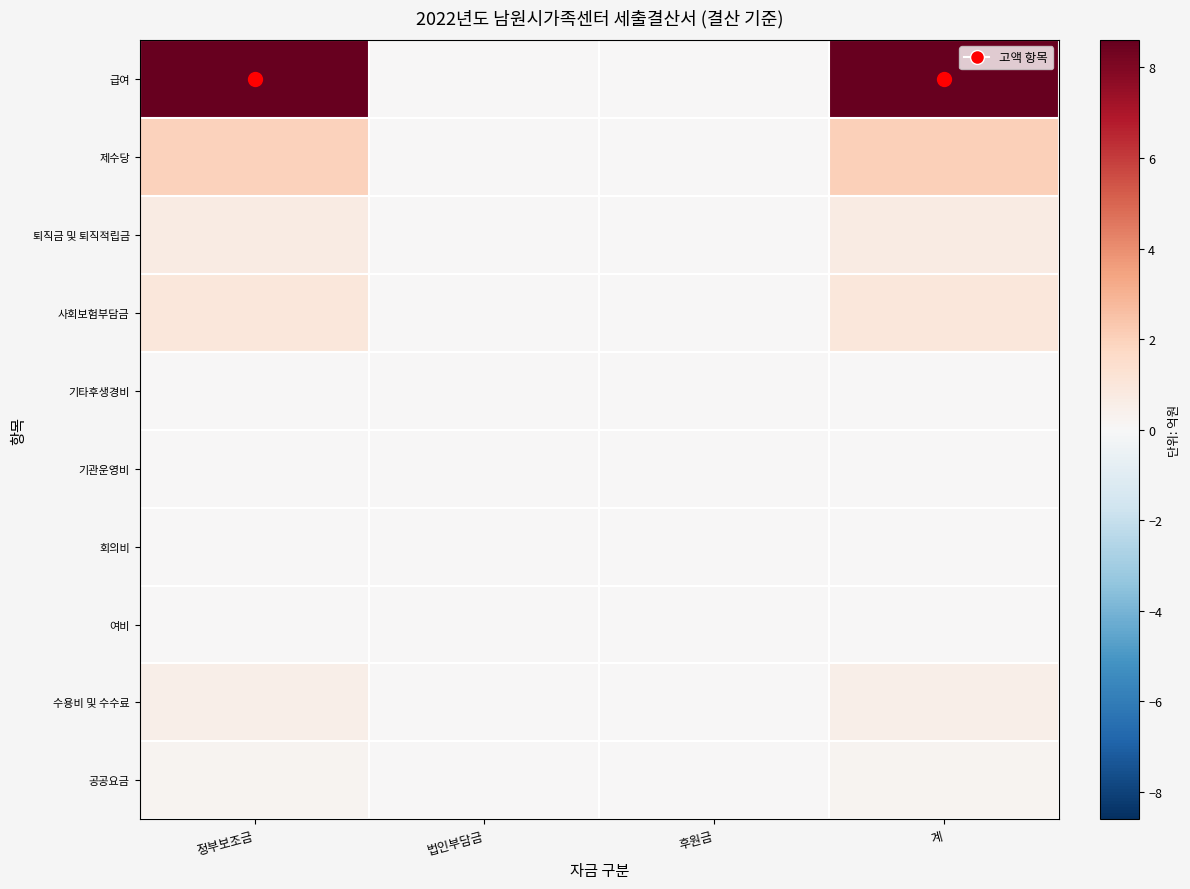

Between 법인부담금 and 계, which series saw the biggest shift?

급여